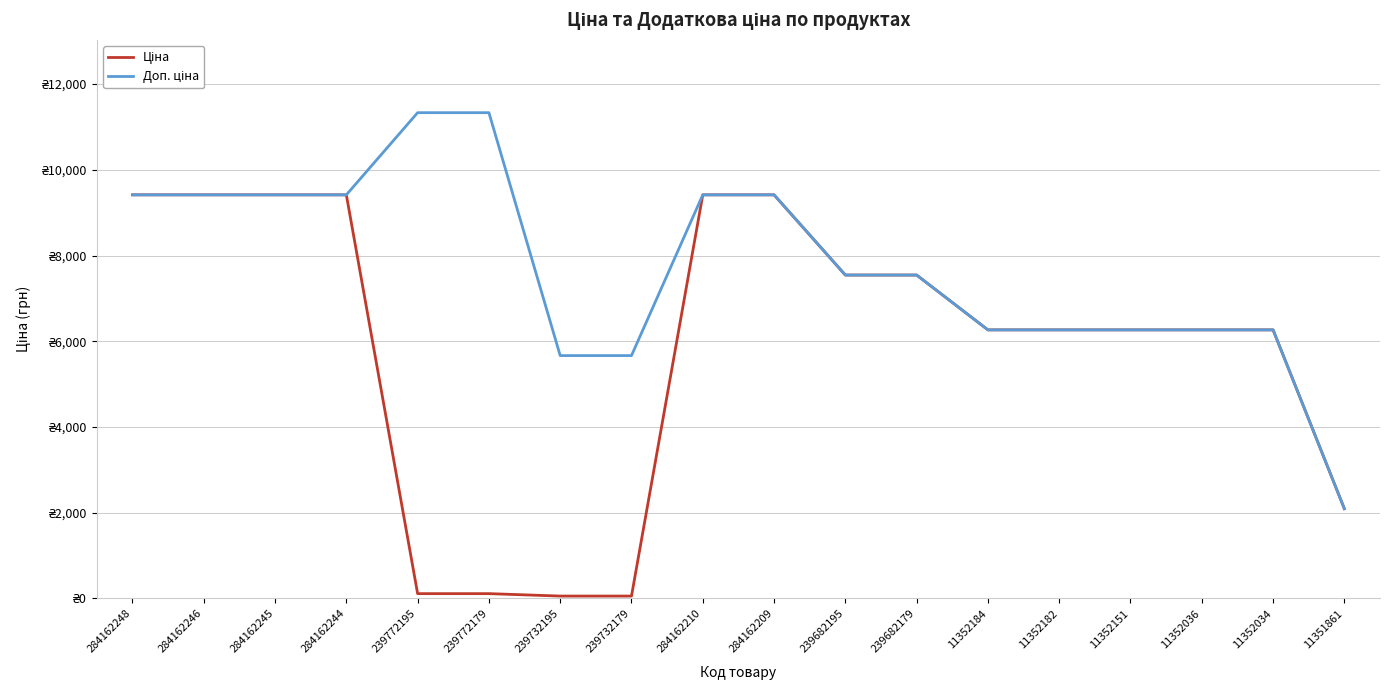

Is this an area chart (filled region under the line)?

No